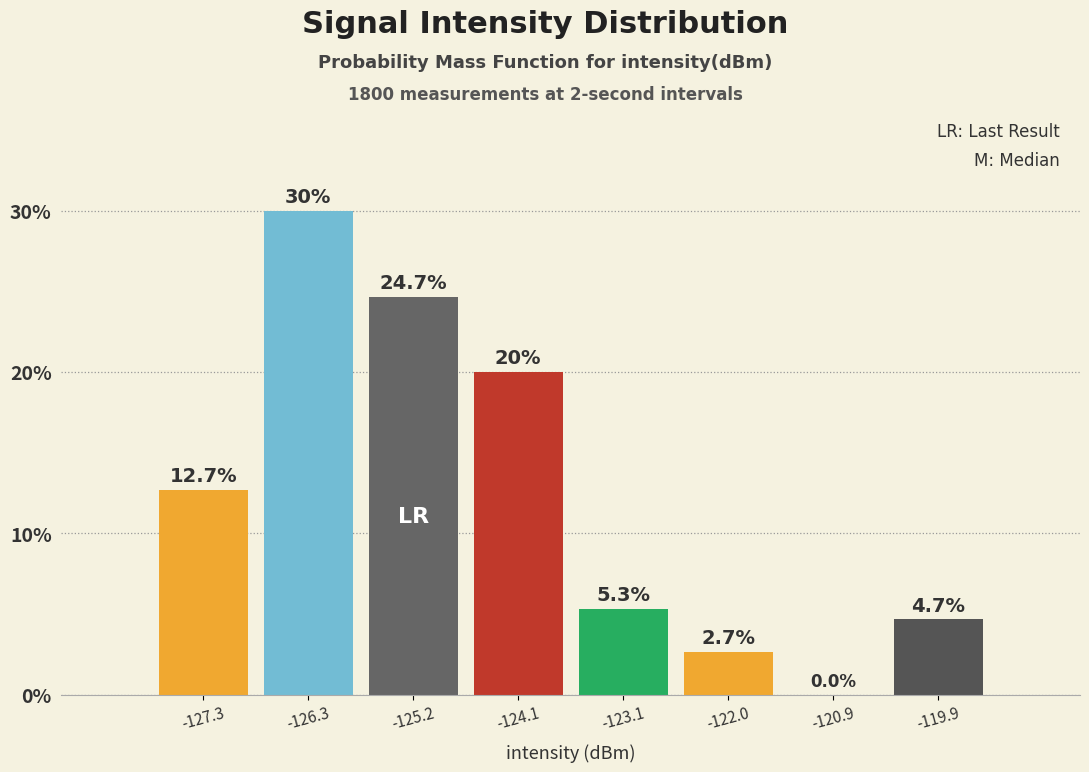

What is the height of the bar covering -120.4 to -119.4 on the x-axis? The bar edges are not printed on the chart, so give them approximately, as read against the axis.

4.7